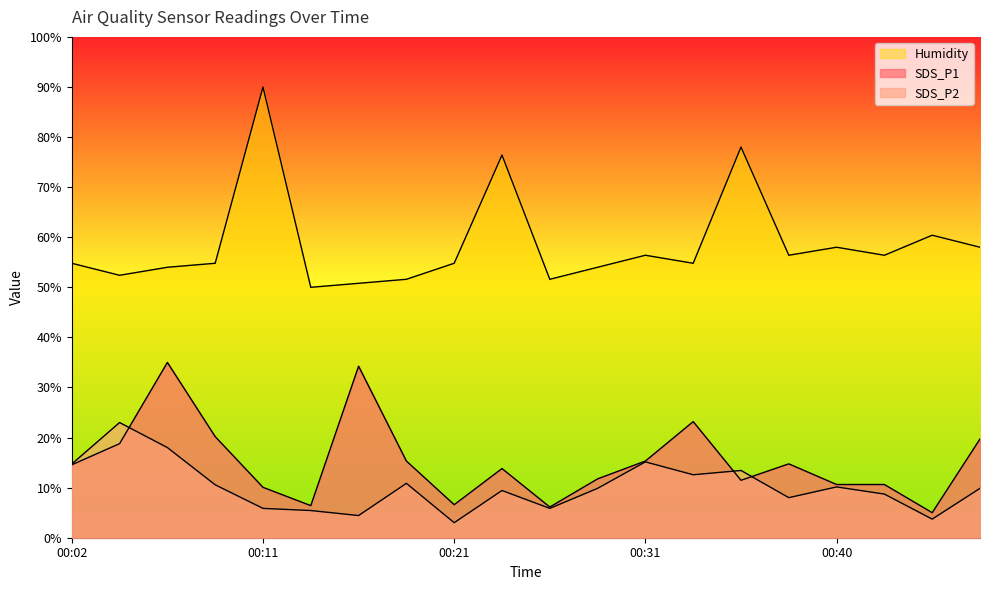

What are all the series names shown in the legend?

SDS_P1, SDS_P2, Humidity